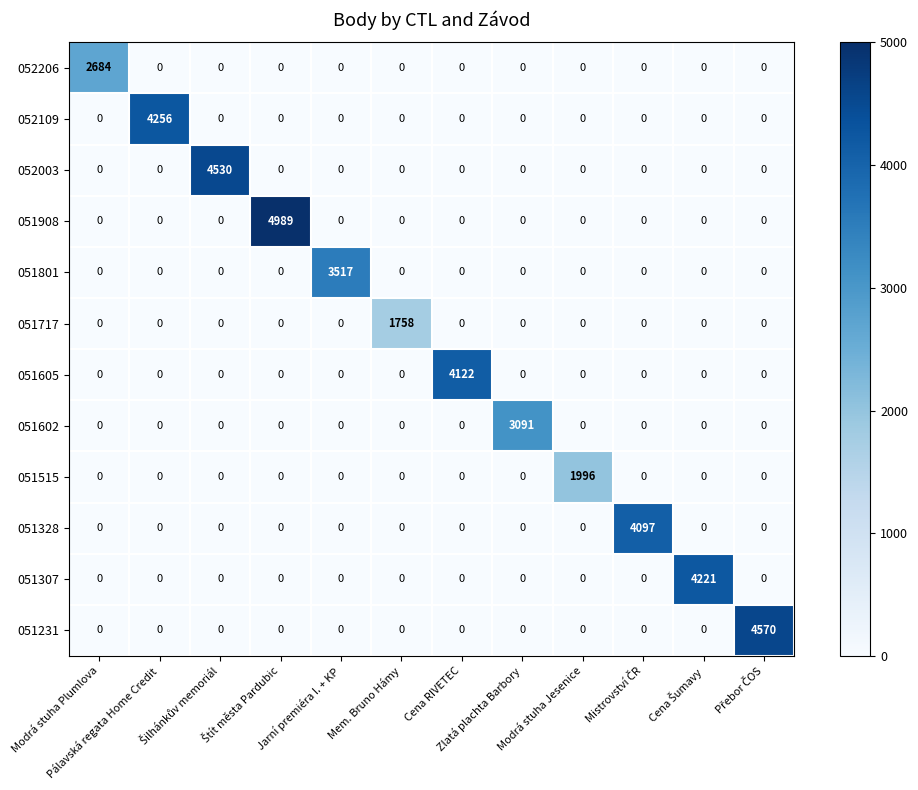

Which series has the largest total across all categories?

051908